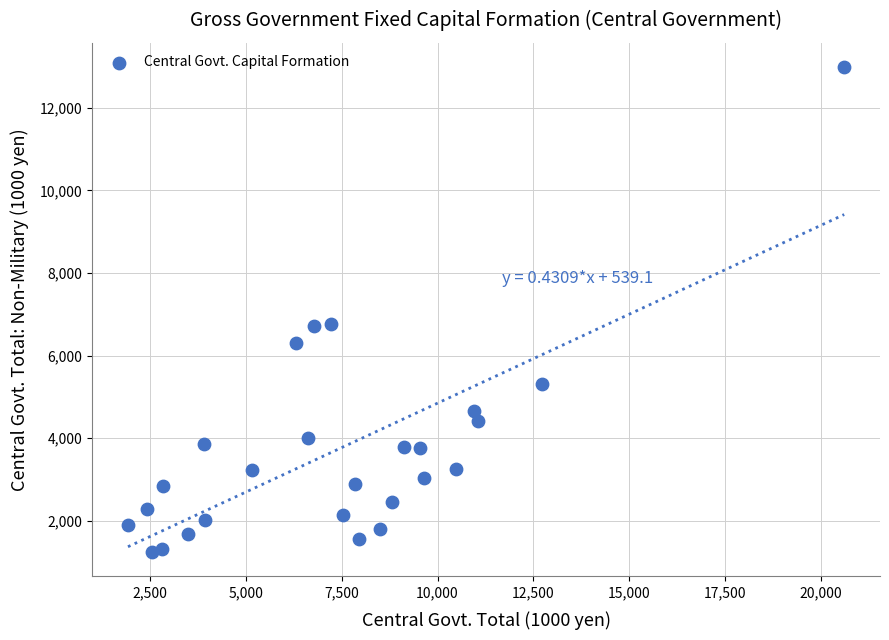

What is the range of Y values (max minus min)?

11745